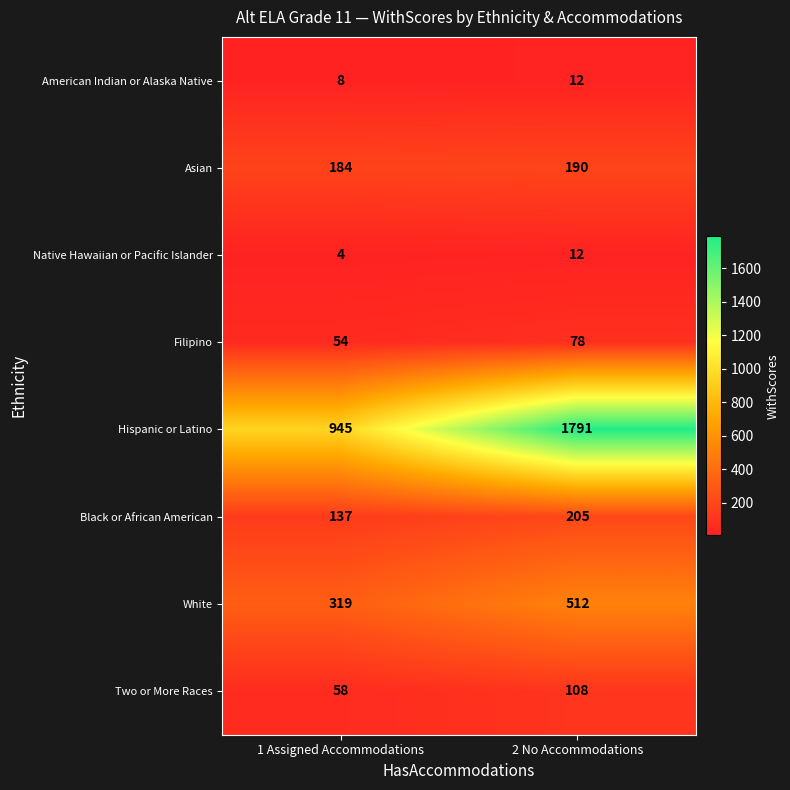

What is the total value across all series at 2 No Accommodations?

2908